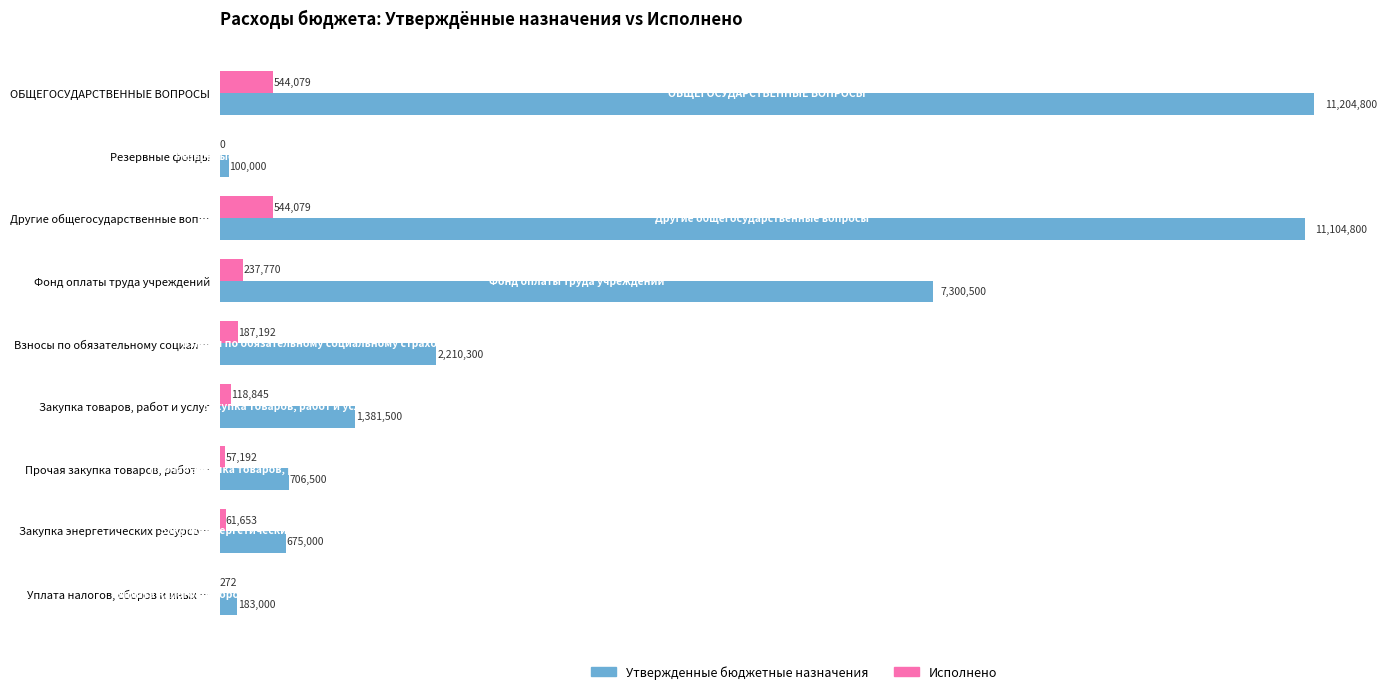

What are all the series names shown in the legend?

Утвержденные бюджетные назначения, Исполнено